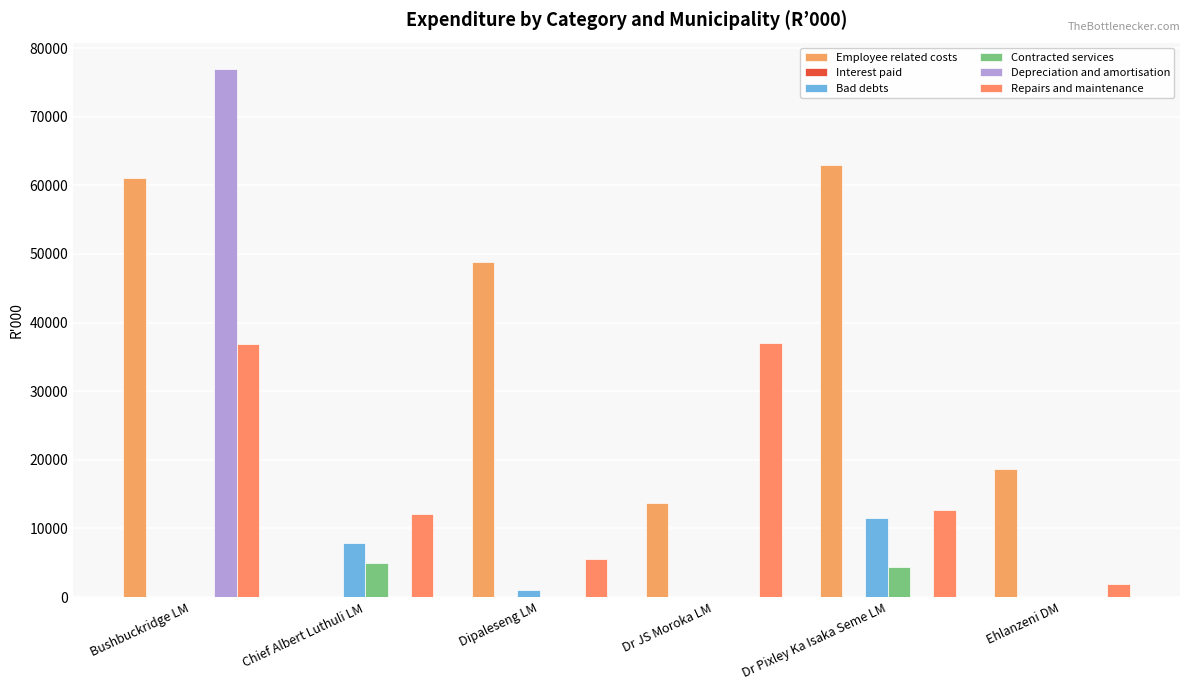

Count the number of categories in the chart.

6